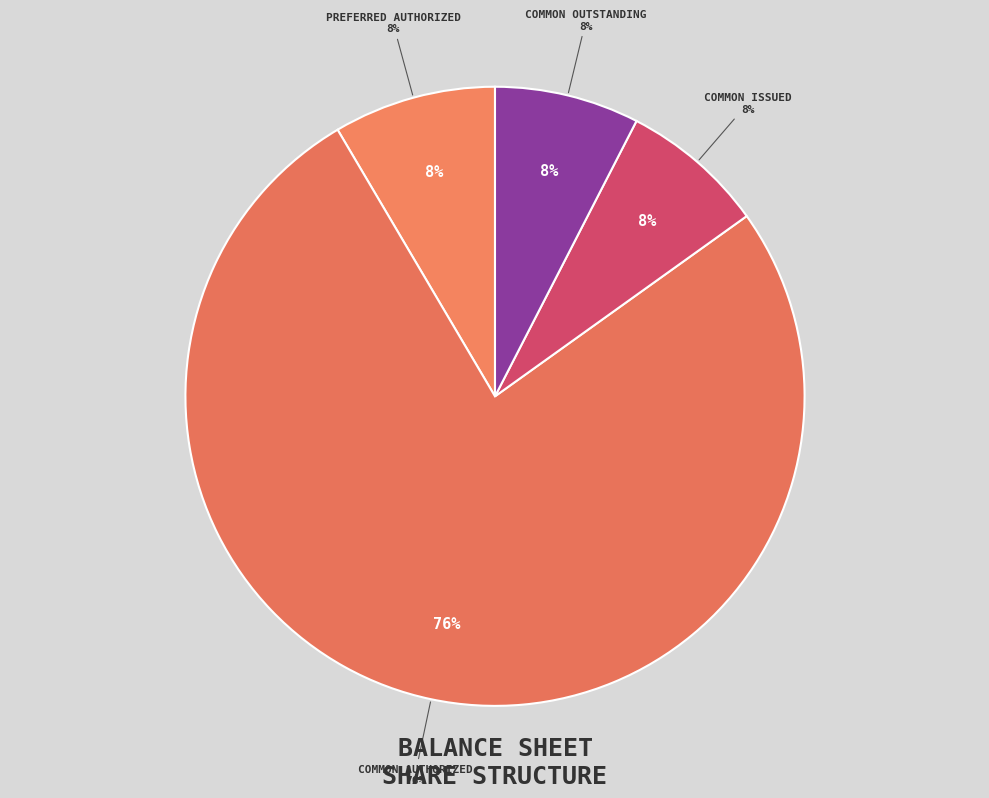

To the nearest percent, what is the difference between the Preferred Stock, Shares Authorized and Common Stock, Shares Authorized slice percentages?

68%